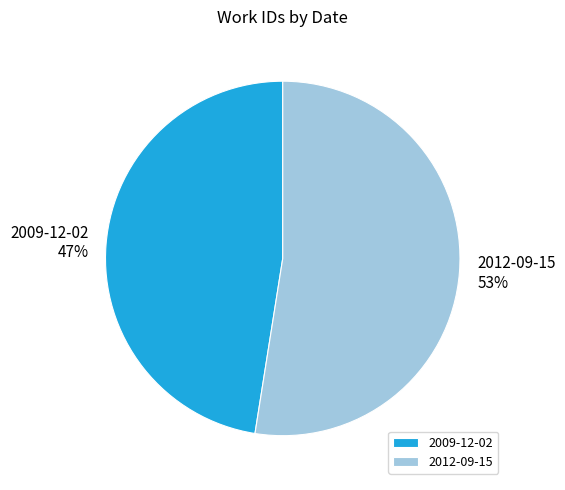

How many segments does this pie chart have?

2